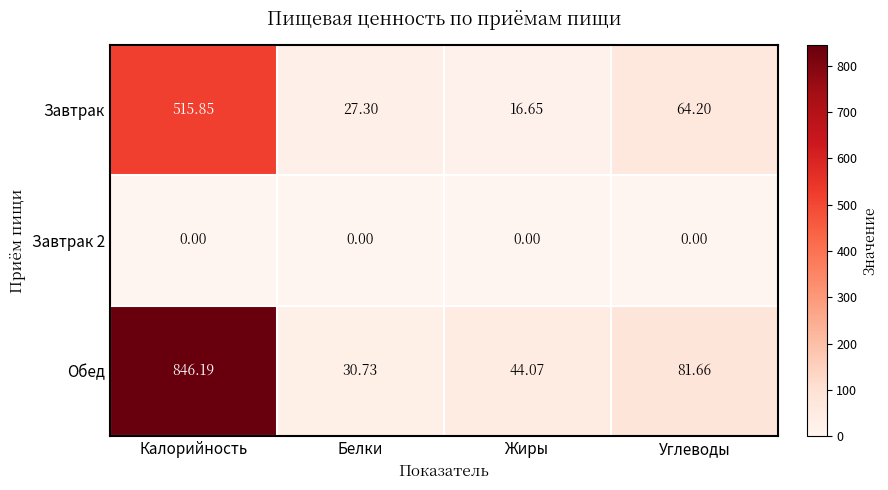

At how many categories does at least one series exceed 376?

1